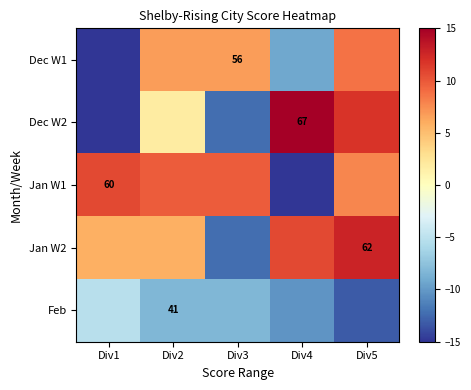

What is the difference between the maximum and minimum values in the Feb series?

8.0